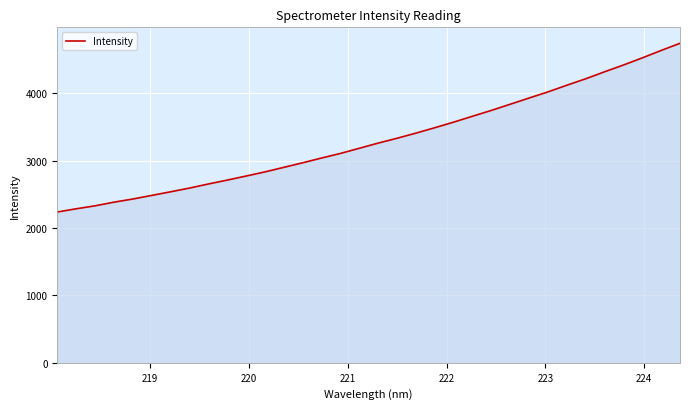

What is the difference between the maximum and minimum values?

2505.3